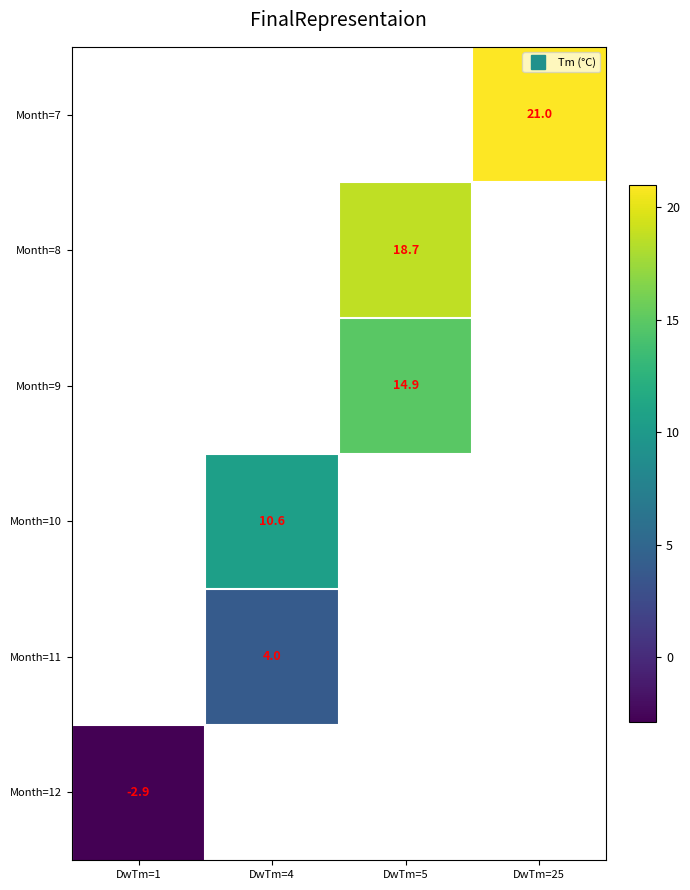

Which category has the lowest value across all series?

DwTm=1